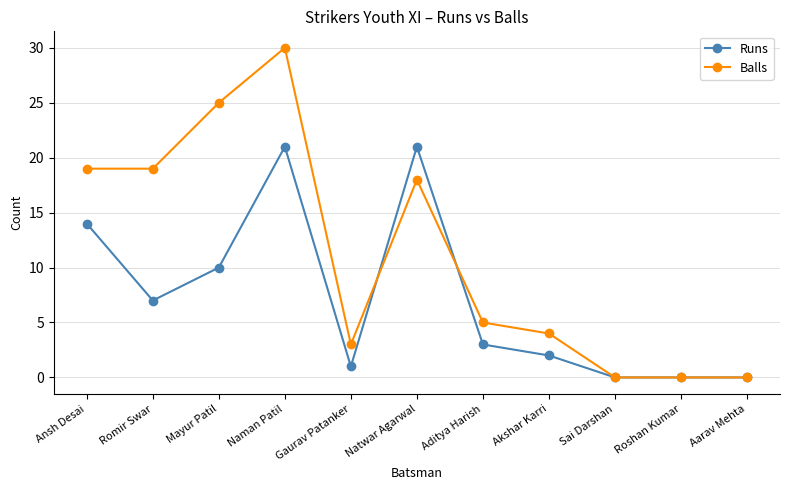

Rank the series by their average value, from highest to lowest.

Balls, Runs